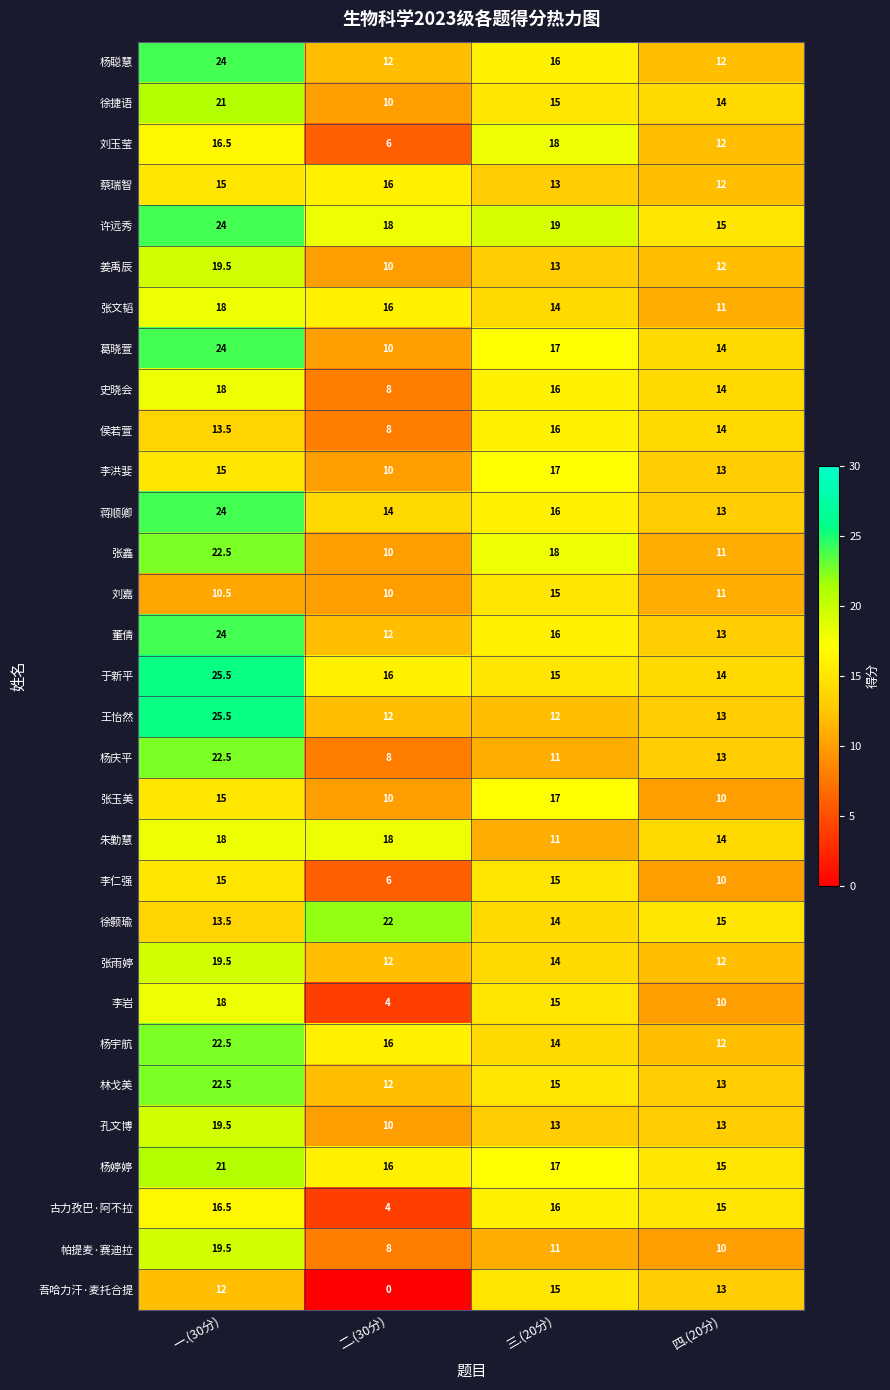

Rank the categories by 于新平 value from lowest to highest.

四.(20分), 三.(20分), 二.(30分), 一.(30分)